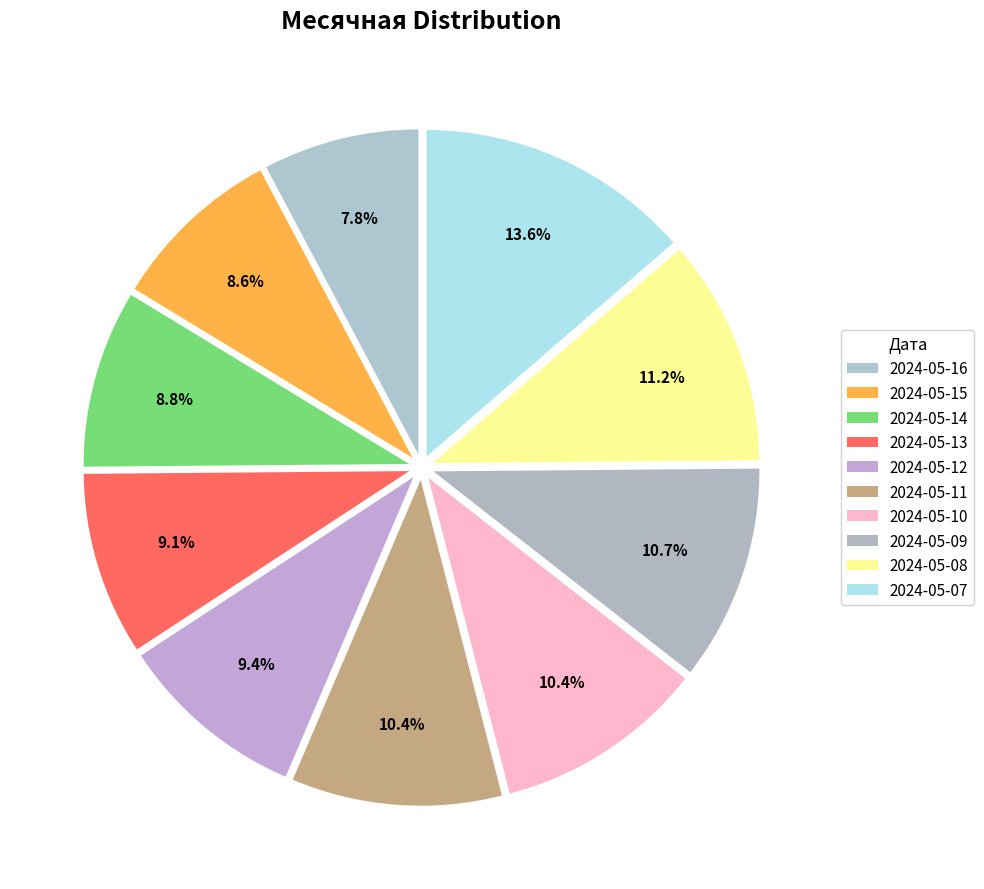

What percentage is the 2024-05-15 slice, to the nearest percent?

9%